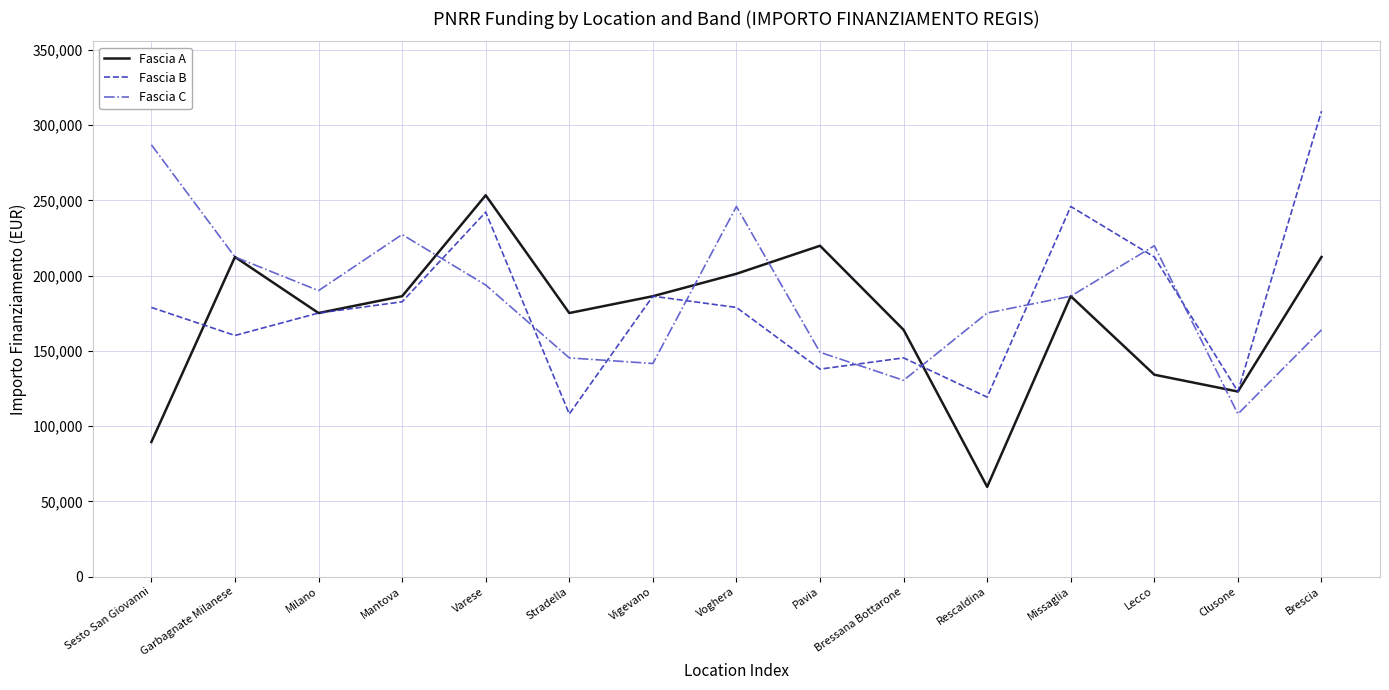

What is the total value across all series at Voghera?

625937.0